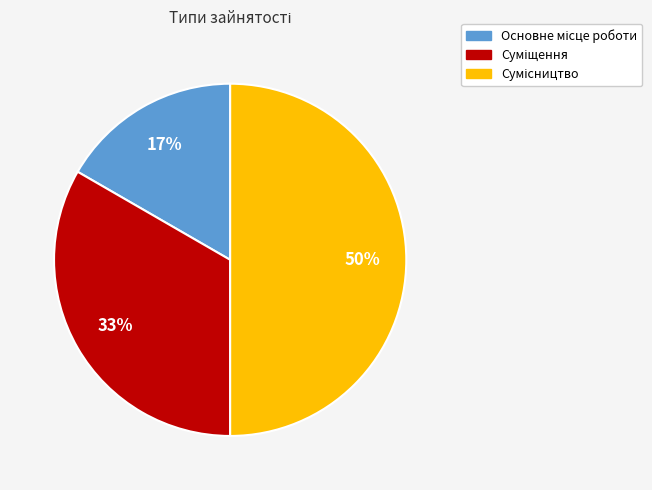

To the nearest percent, what is the average slice percentage?

33%